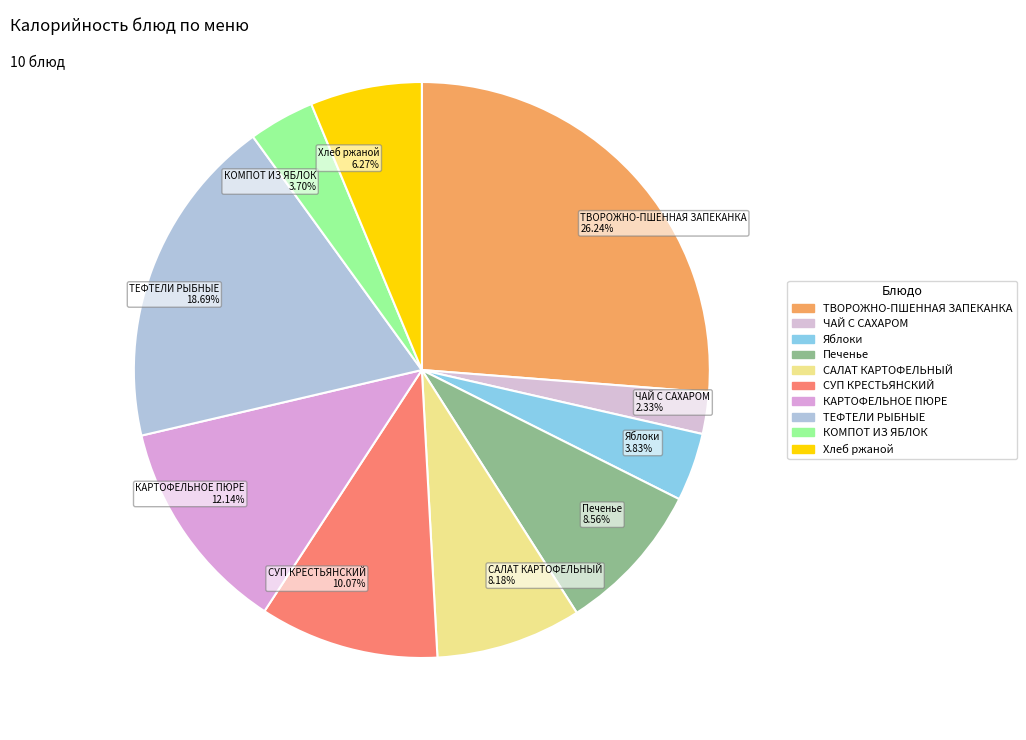

Count the number of slices in the pie.

10